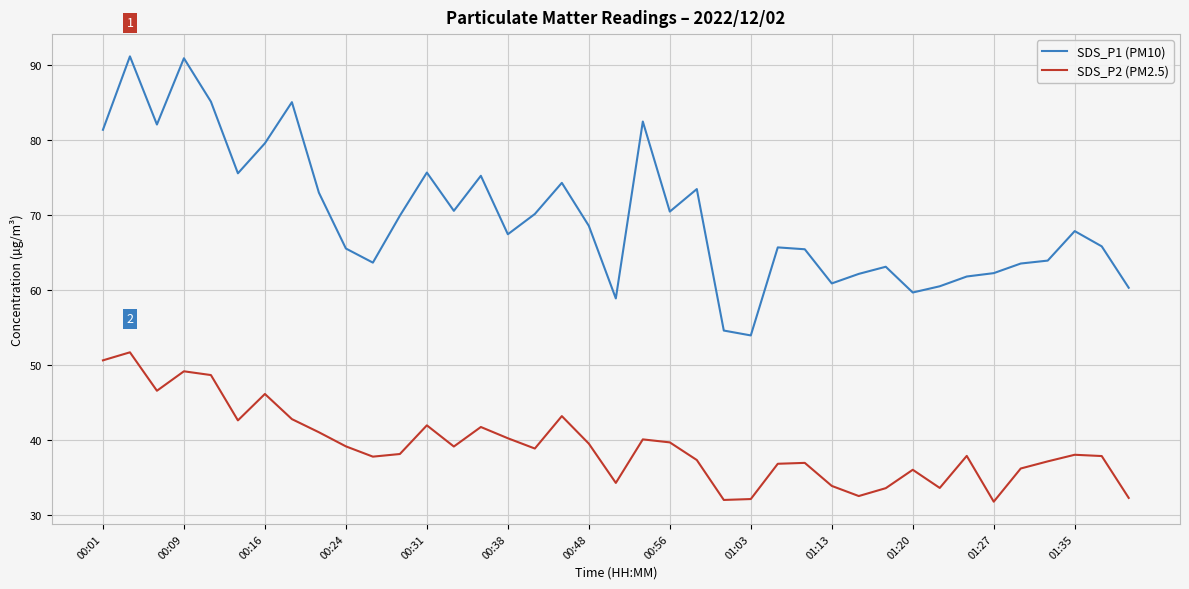

What is the average value of the SDS_P1 (PM10) series?

69.8